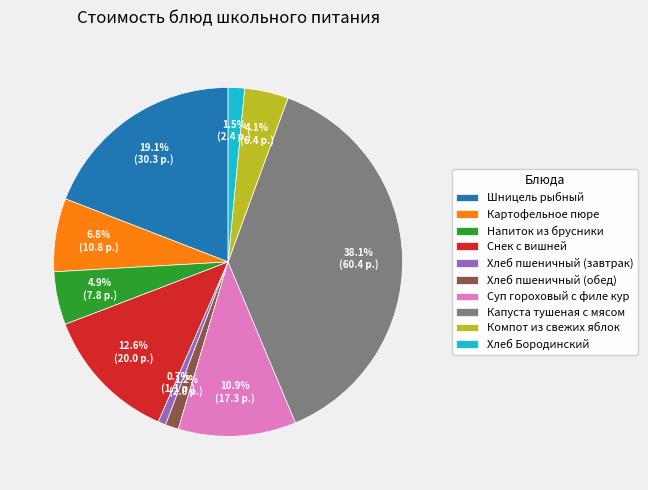

To the nearest percent, what is the combined percentage of Картофельное пюре and Хлеб Бородинский?

8%